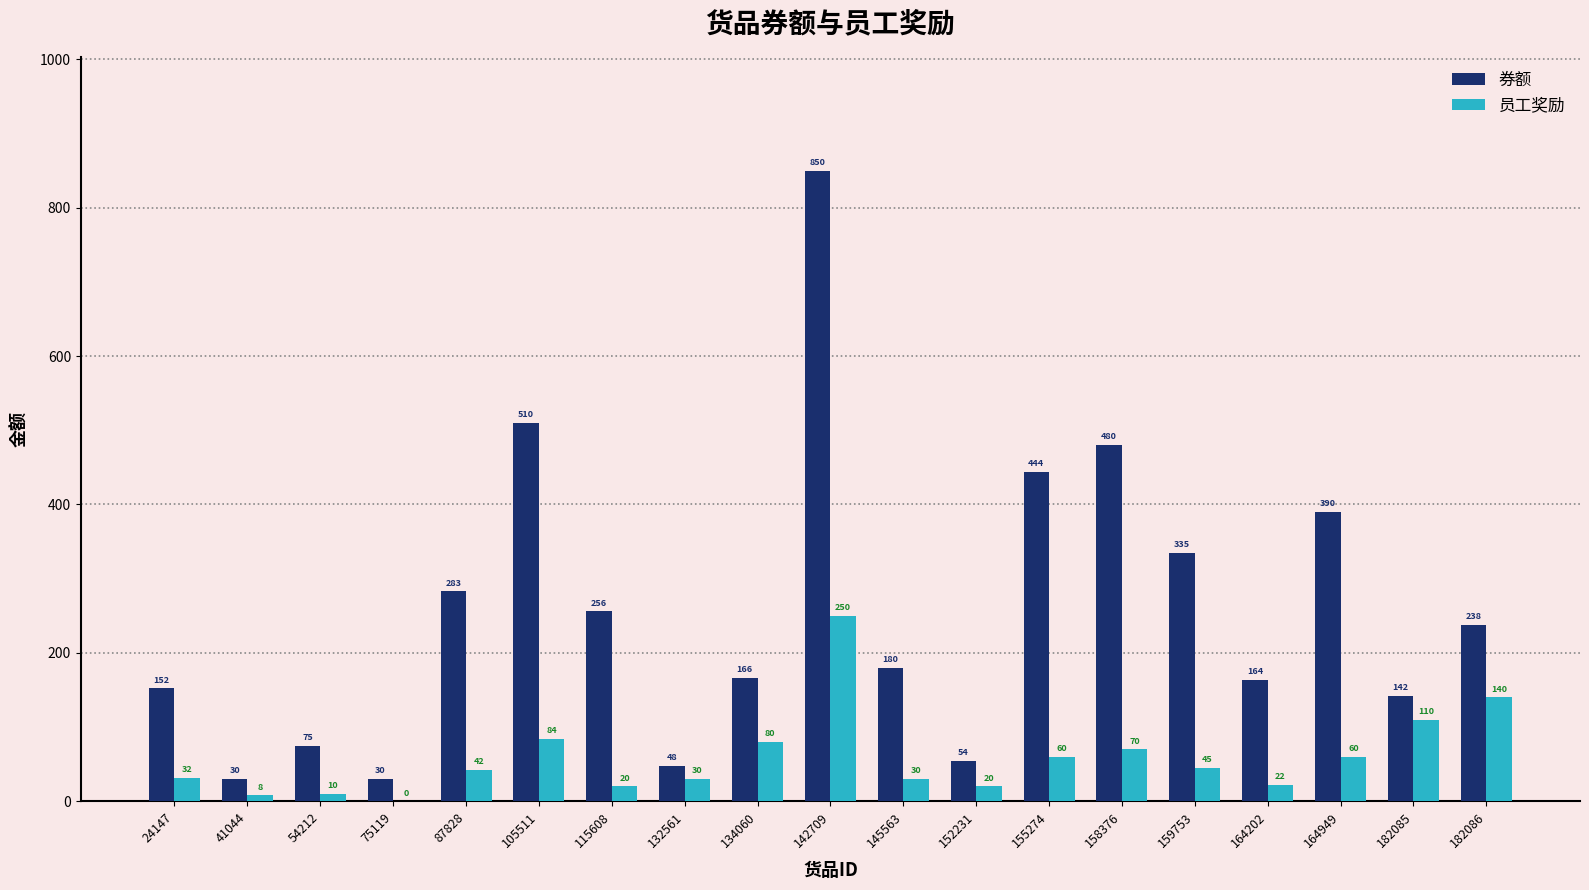

At which label does 员工奖励 reach its peak?

142709